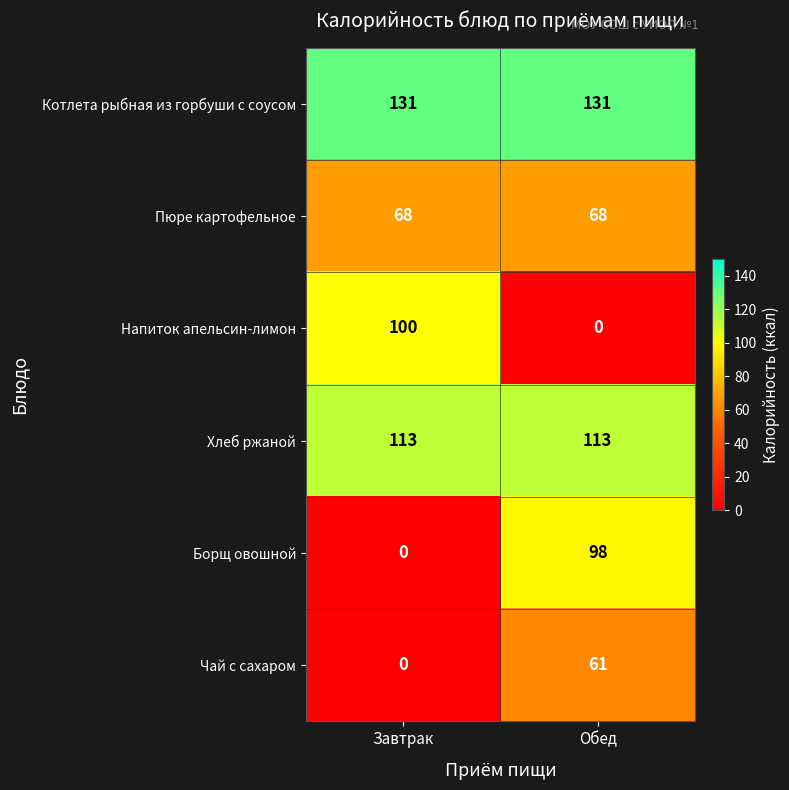

Reading left to right, transcribe all the data shown in this chart.

Котлета рыбная из горбуши с соусом: 131	131
Пюре картофельное: 68	68
Напиток апельсин-лимон: 100	0
Хлеб ржаной: 113	113
Борщ овошной: 0	98
Чай с сахаром: 0	61